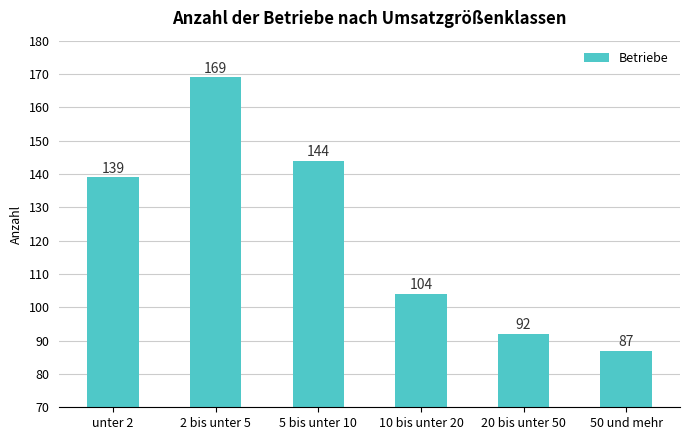

Which category has the highest value across all series?

2 bis unter 5